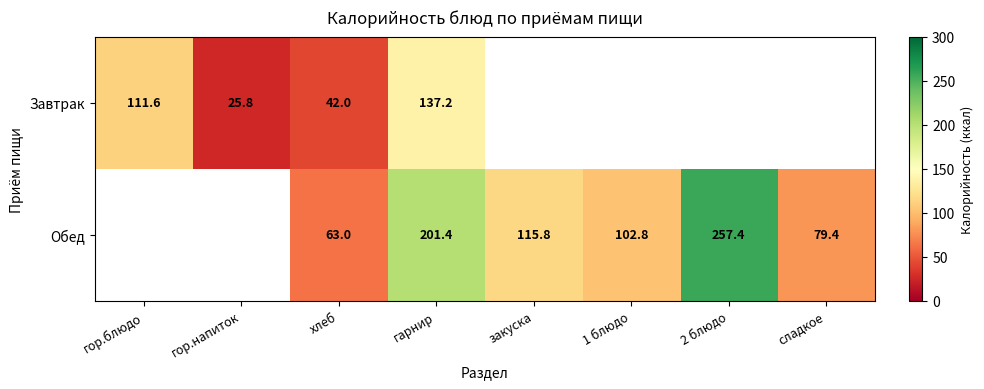

What is the maximum value shown in the chart?

257.4